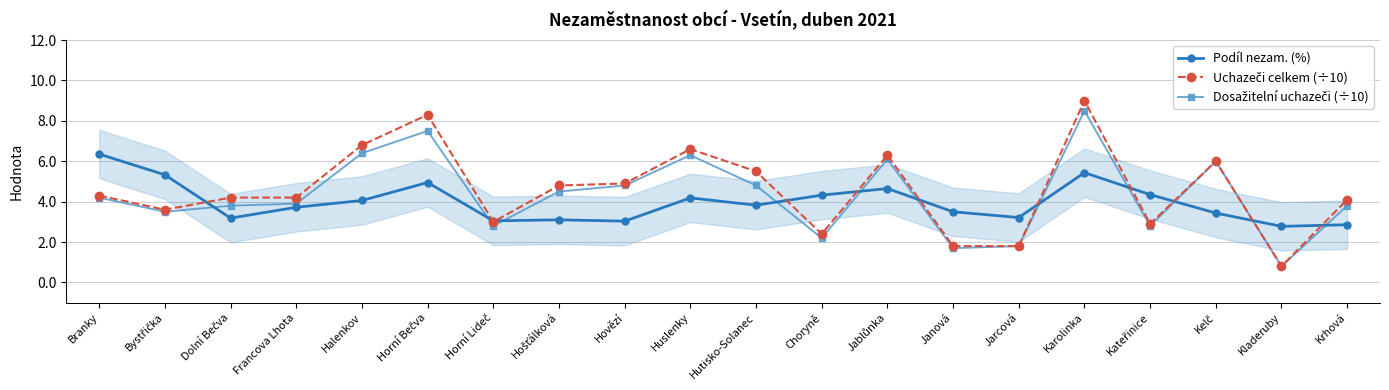

At how many categories does at least one series exceed 1?

20